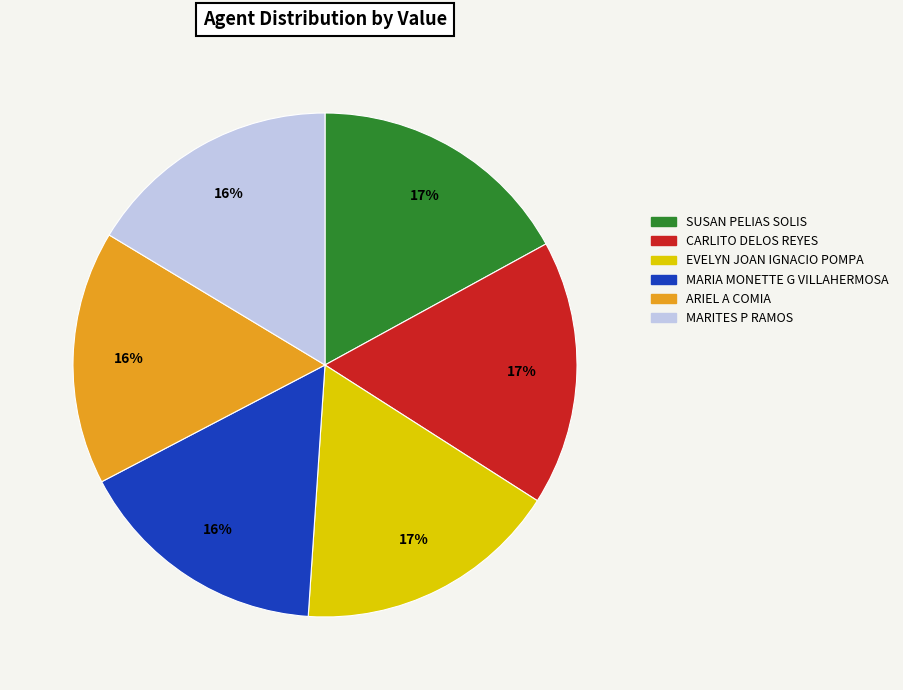

The ARIEL A COMIA slice represents 16% of the pie. True or false?

True